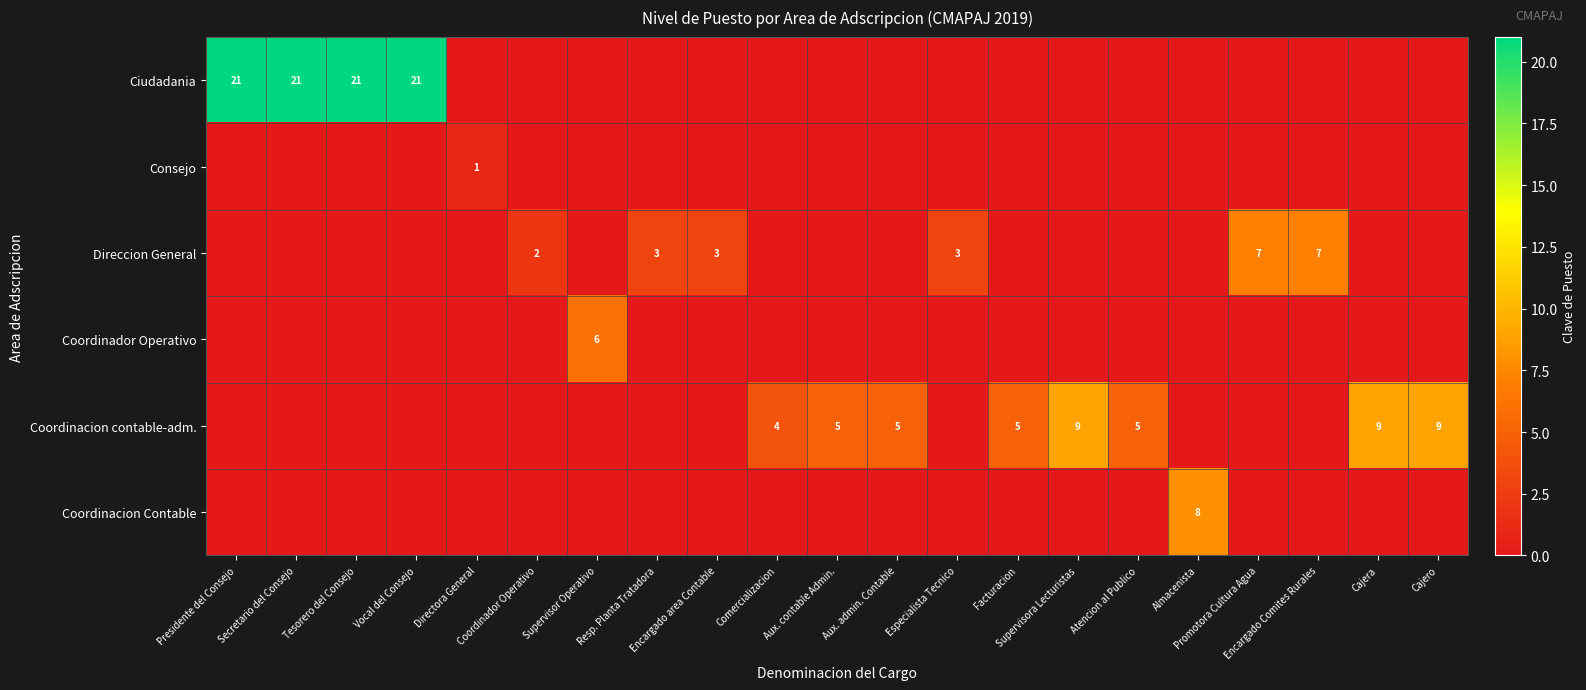

Between Tesorero del Consejo and Almacenista, which is larger?

Tesorero del Consejo